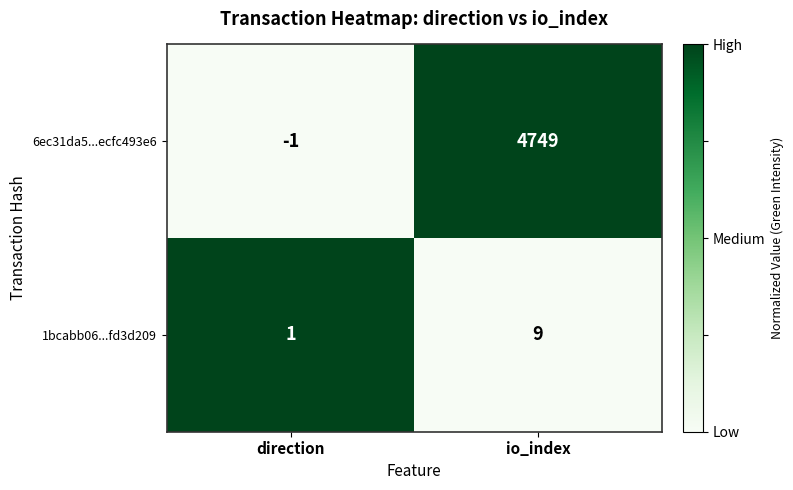

Which series has the widest spread of values?

6ec31da5...ecfc493e6